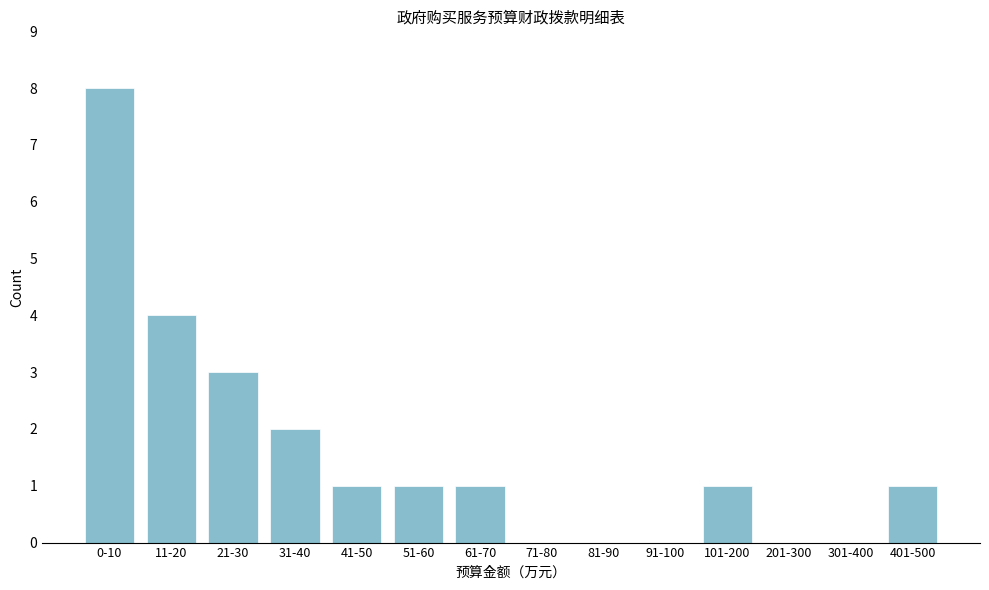

Reading left to right, extract all data points from this chart.

0-10=8	11-20=4	21-30=3	31-40=2	41-50=1	51-60=1	61-70=1	71-80=0	81-90=0	91-100=0	101-200=1	201-300=0	301-400=0	401-500=1